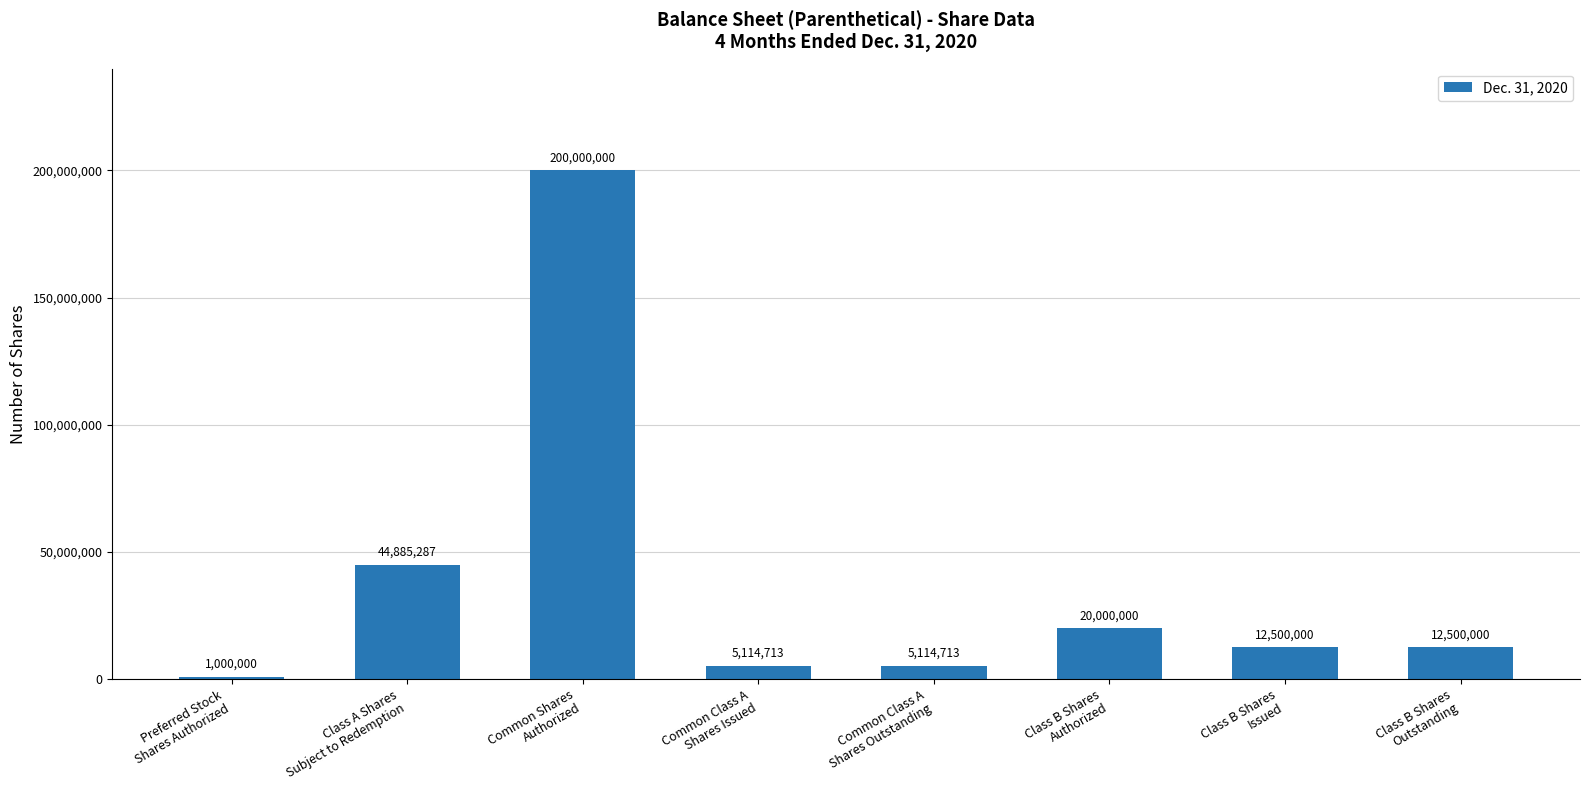

What is the label of the 6th bar from the right?

Common Shares
Authorized